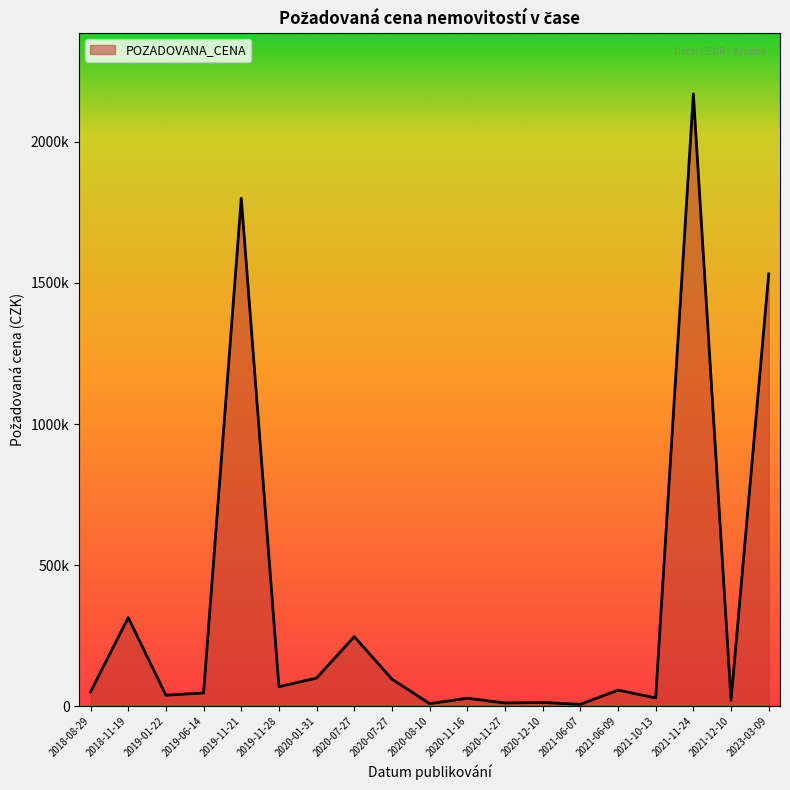

Rank the categories by value from highest to lowest.

2021-11-24, 2019-11-21, 2023-03-09, 2018-11-19, 2020-07-27, 2020-01-31, 2020-07-27, 2019-11-28, 2021-06-09, 2018-08-29, 2019-06-14, 2019-01-22, 2021-10-13, 2020-11-16, 2021-12-10, 2020-12-10, 2020-11-27, 2020-08-10, 2021-06-07